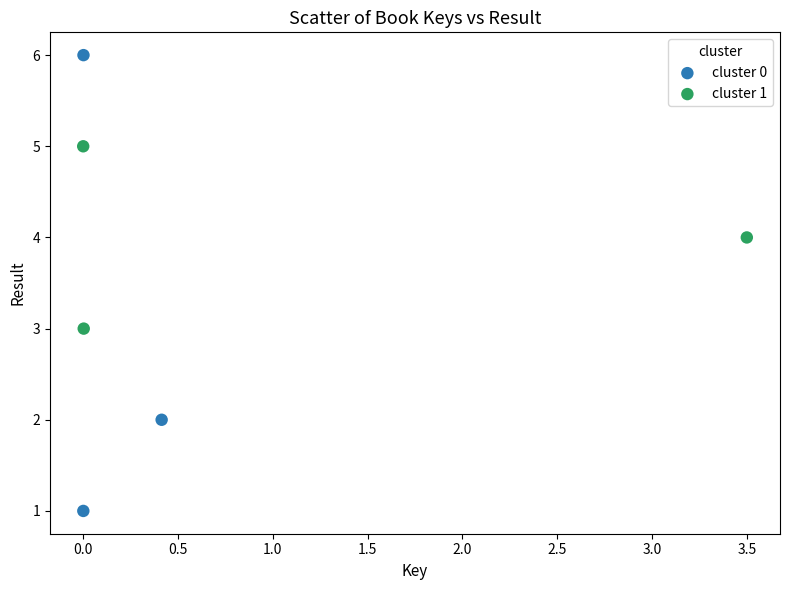

Which series reaches the maximum Y coordinate?

cluster 0